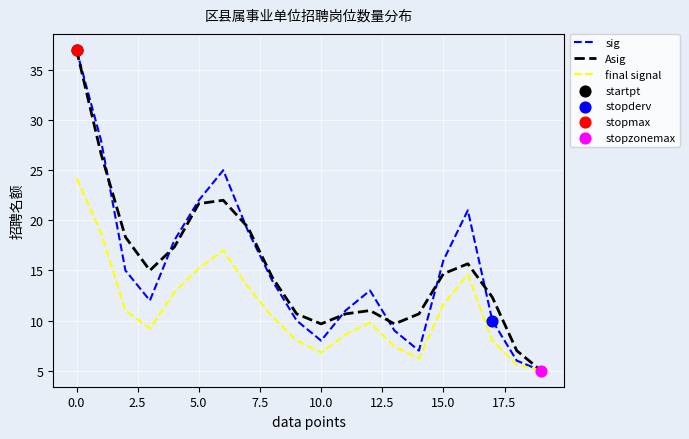

What is the highest value of the sig series?

37.0